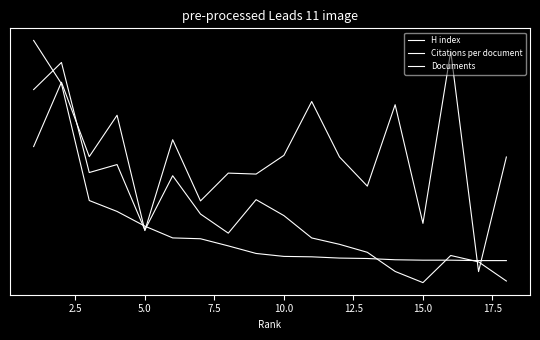

List the series in order of their peak value, lowest first.

H index, Citations per document, Documents